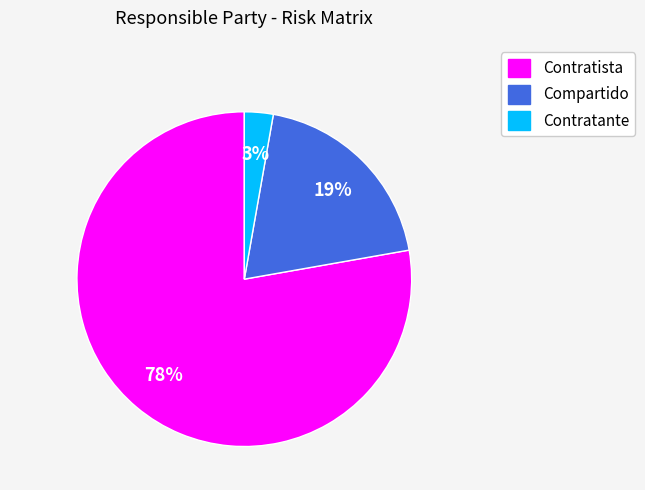

How many segments does this pie chart have?

3